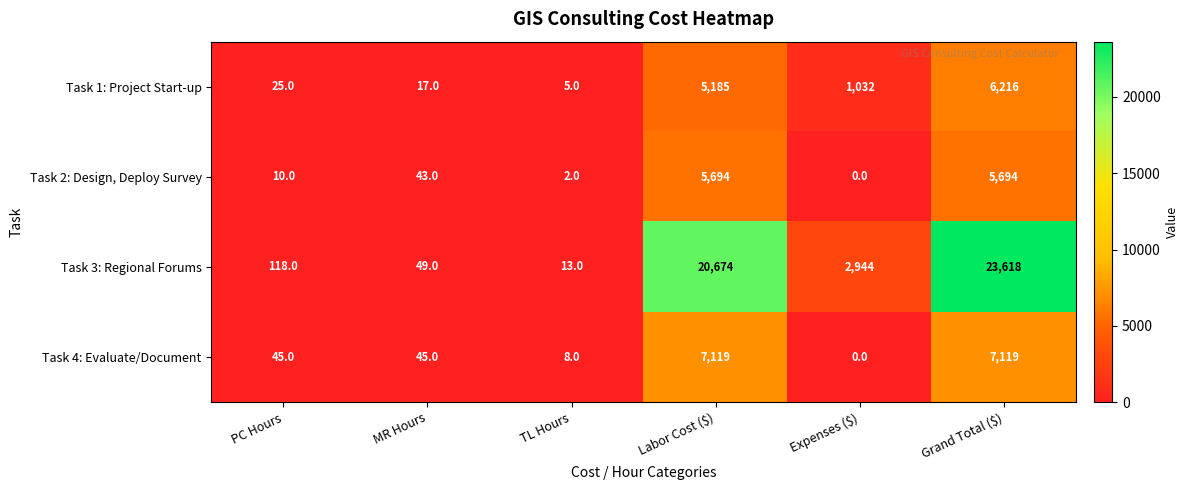

What is the maximum value for Task 3: Regional Forums?

23618